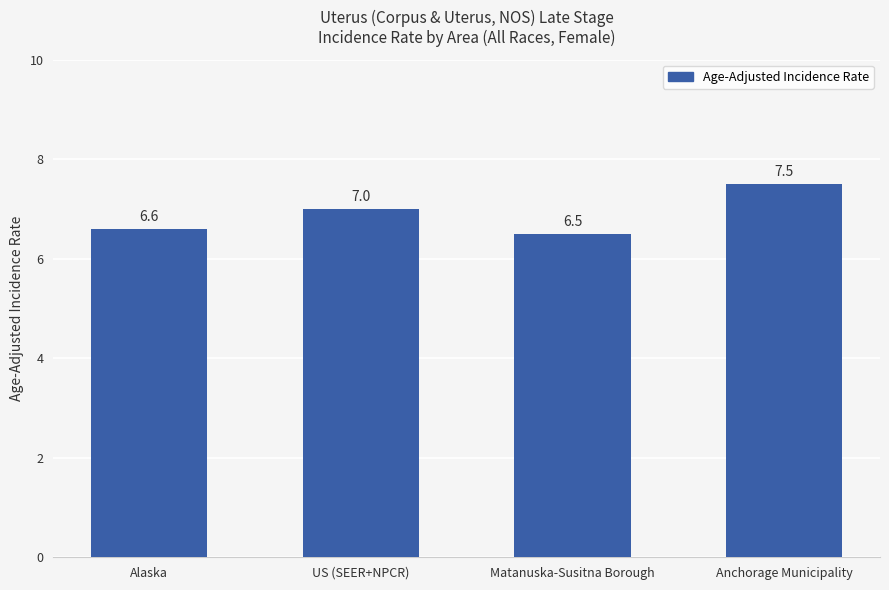

Count the values in the range 6 to 7.

3